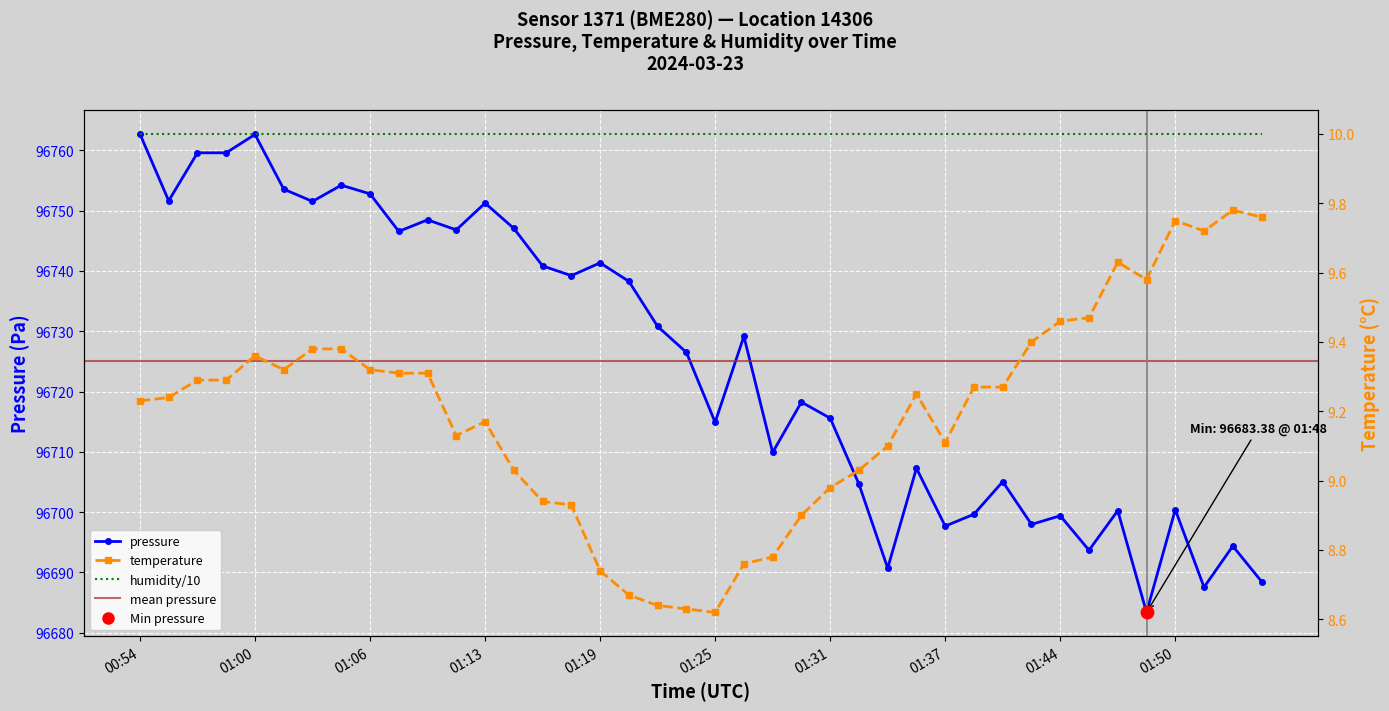

Which series contains the lowest Y value?

temperature